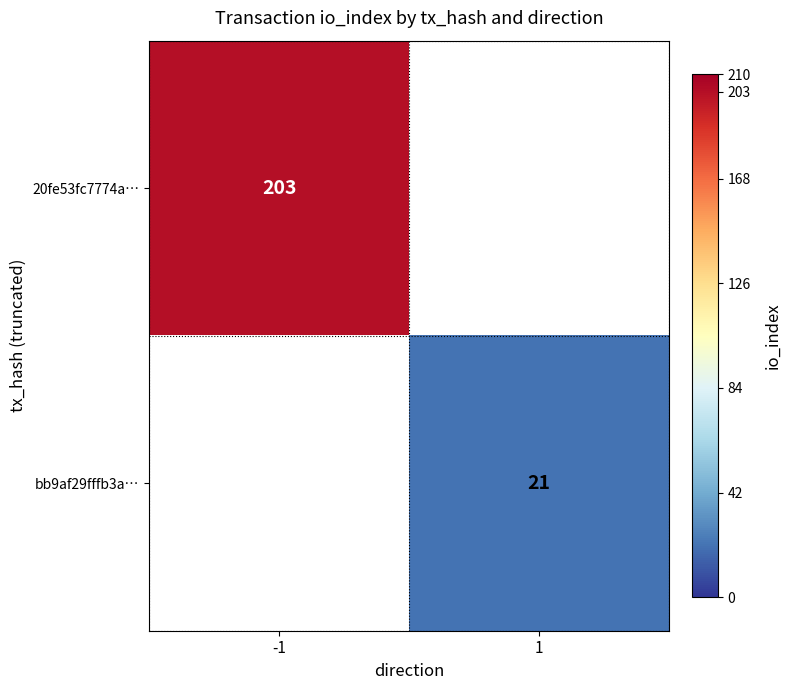

The value of bb9af29fffb3a… at 1 is 21. True or false?

True